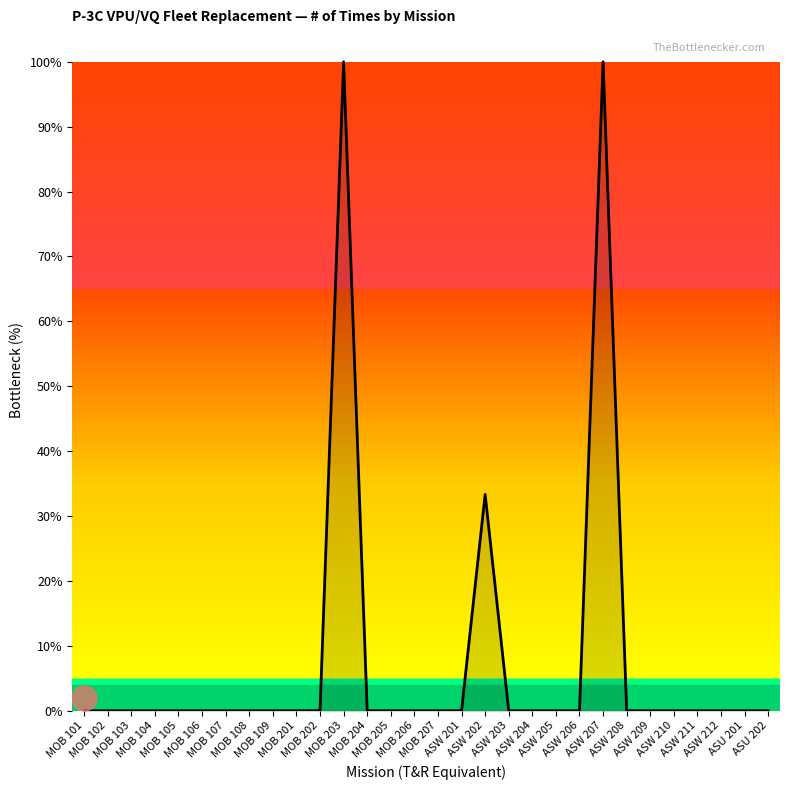

What is the maximum value shown in the chart?

100.0